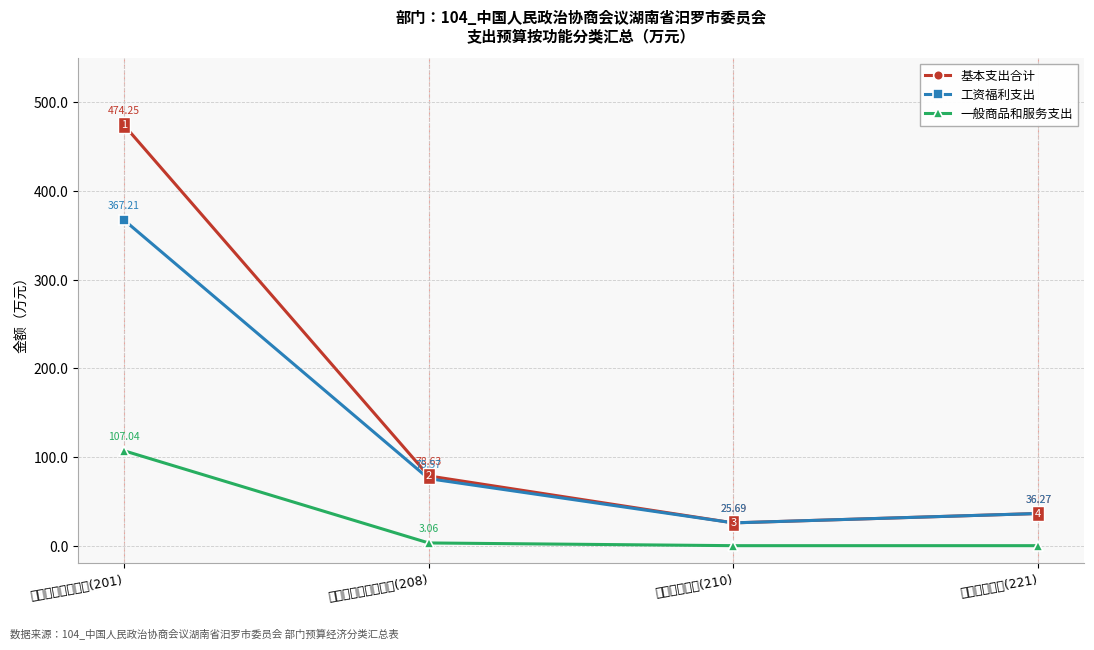

What is the difference between the 一般商品和服务支出 values at 社会保障和就业支出(208) and 住房保障支出(221)?

3.1